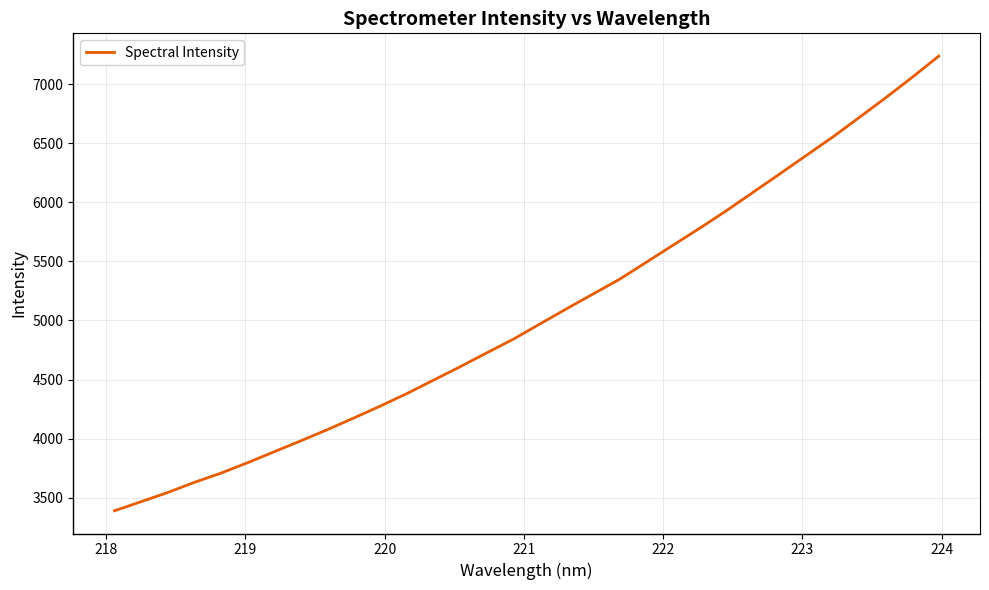

What is the minimum value shown in the chart?

3389.5